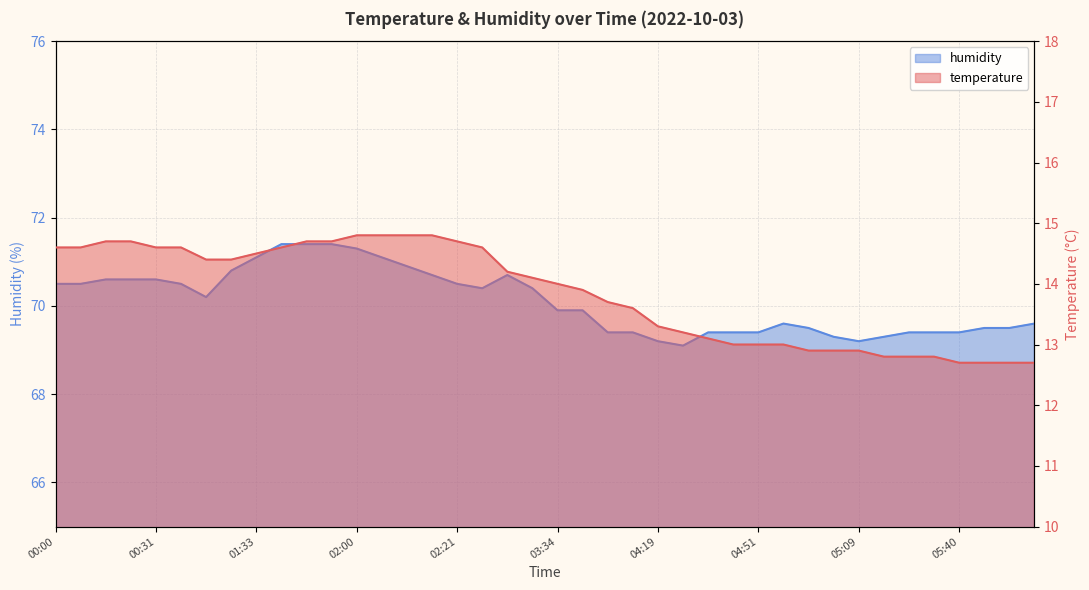

What is the sum of all temperature values?

553.6